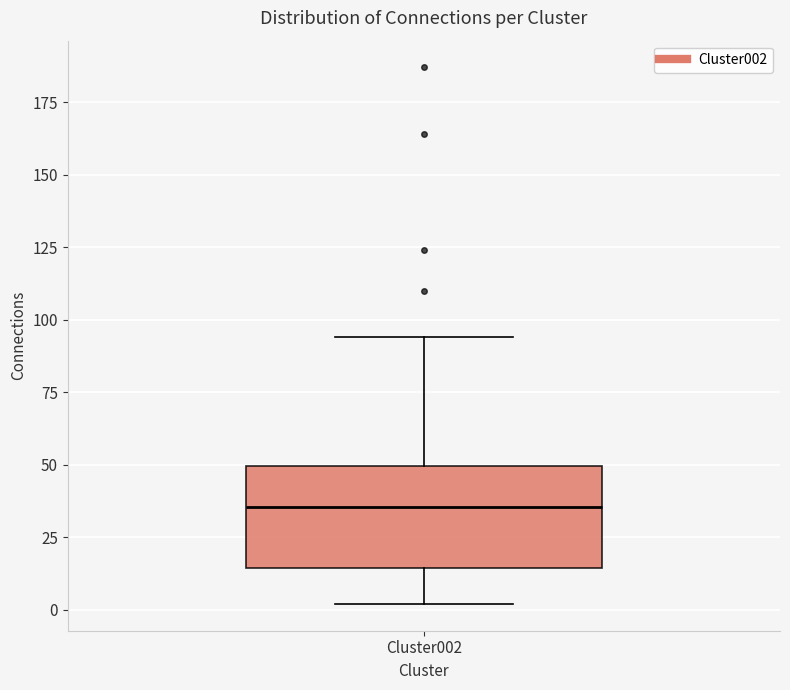

Where does the median line of the box for Cluster002 sit on the y-axis? The values are not printed on the chart, so give them approximately, as read against the axis.

35